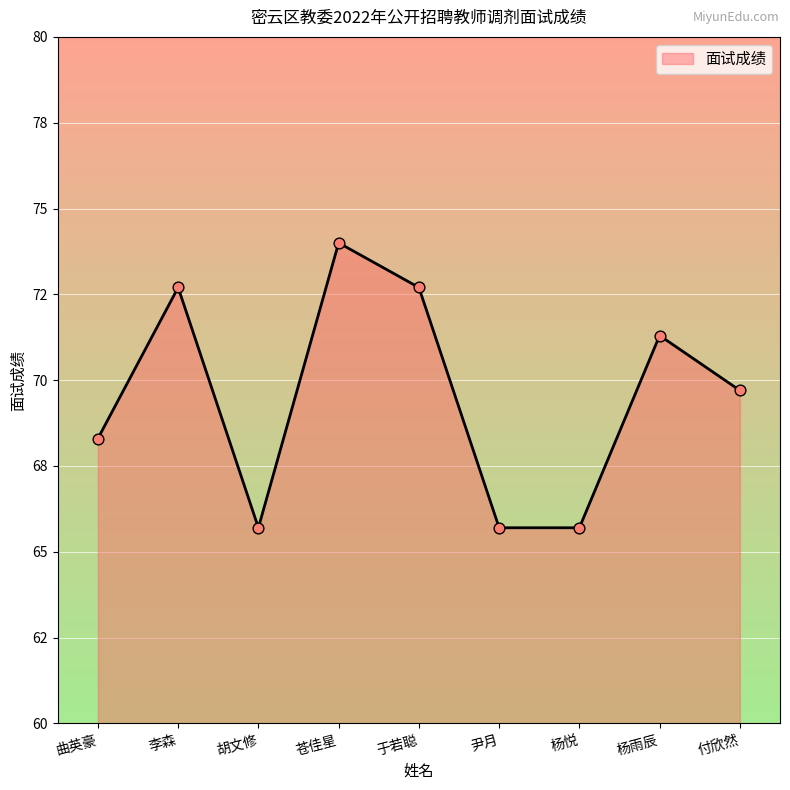

What is the change in value from 于若聪 to 杨雨辰?

-1.4